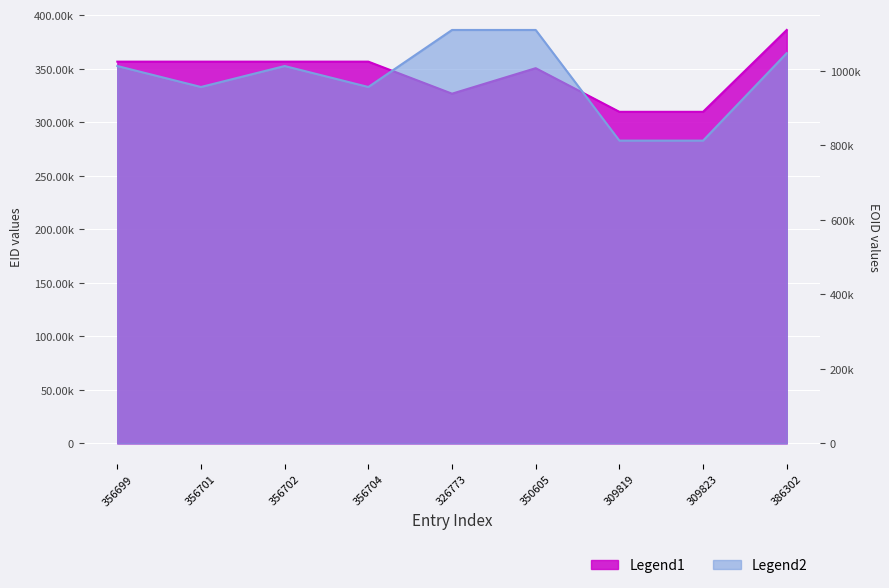

Reading left to right, transcribe all the data shown in this chart.

EID: 356699=356699	356701=356701	356702=356702	356704=356704	326773=326773	350605=350605	309819=309819	309823=309823	386302=386302
EOID: 356699=1012915	356701=956631	356702=1012916	356704=956635	326773=1109669	350605=1109668	309819=812686	309823=812698	386302=1047504